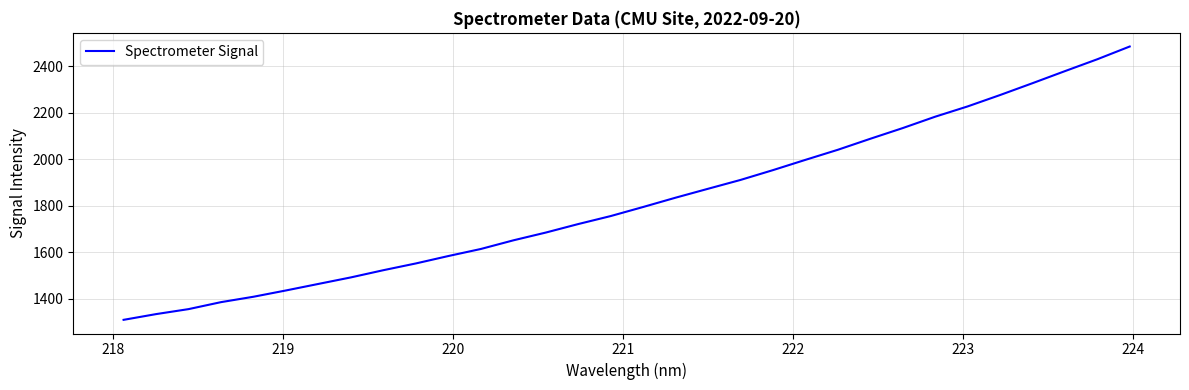

What is the difference between the maximum and minimum values?

1175.4